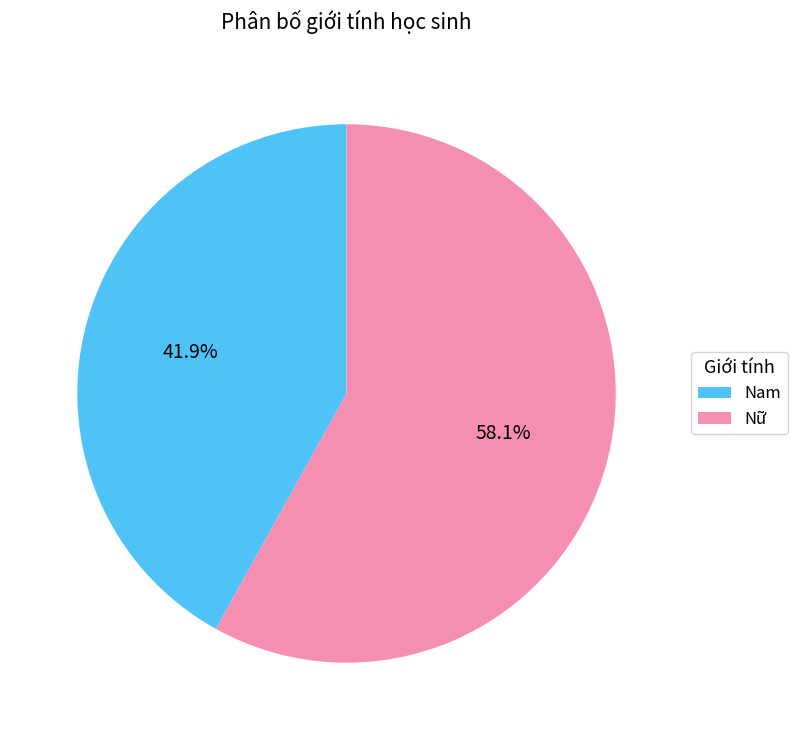

What percentage is the Nữ slice, to the nearest percent?

58%